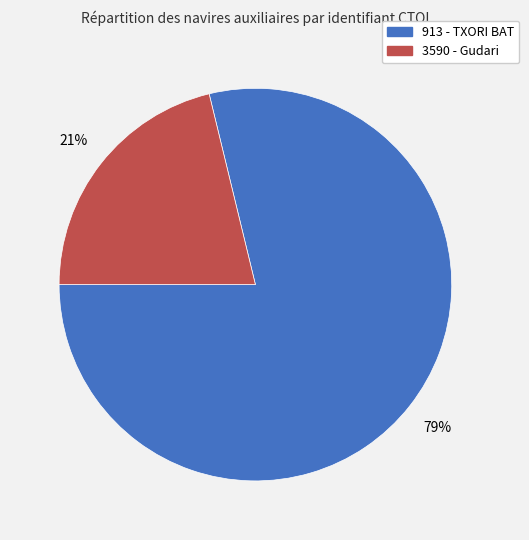

Which has a higher value, 3590 or 913?

913